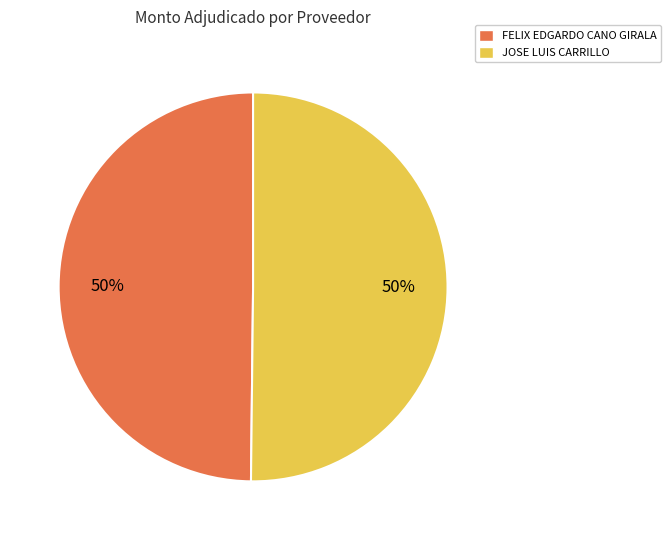

Combined, do FELIX EDGARDO CANO GIRALA and JOSE LUIS CARRILLO account for over 50%?

Yes